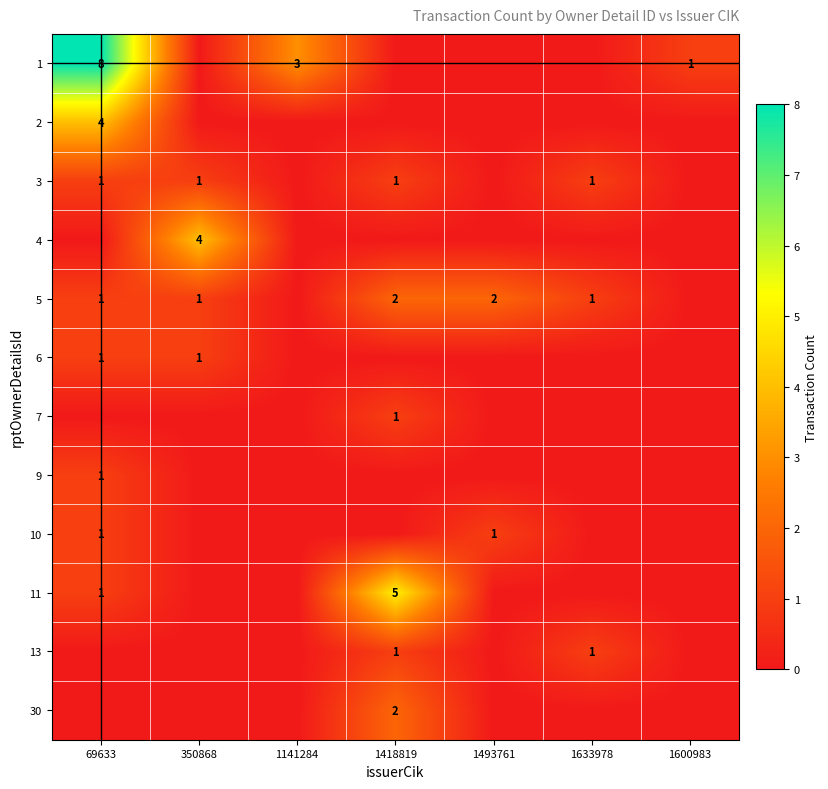

The 5 series shows 1 at 1633978. True or false?

True